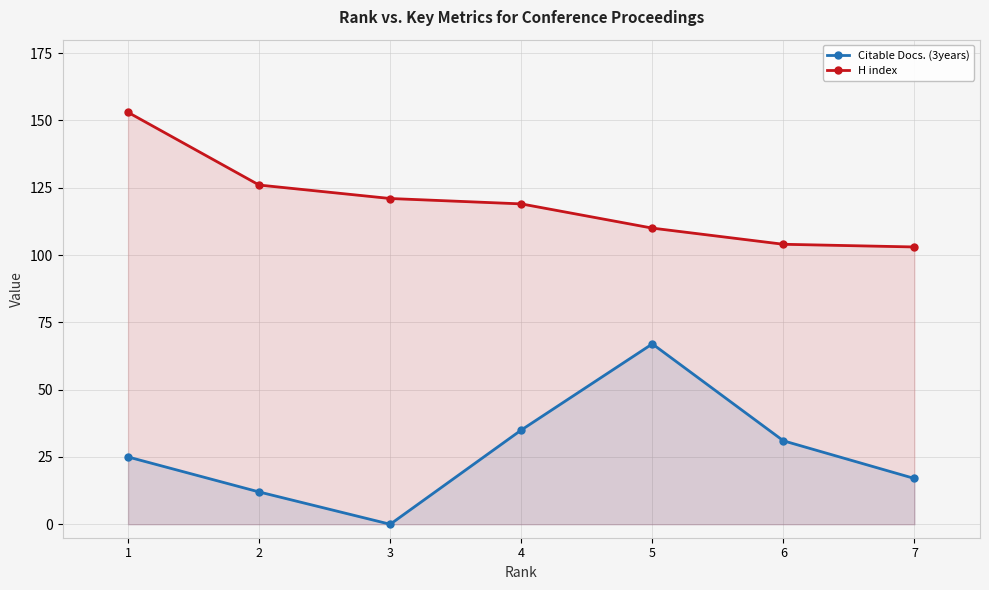

List the series in order of their overall mean, highest first.

H index, Citable Docs. (3years)